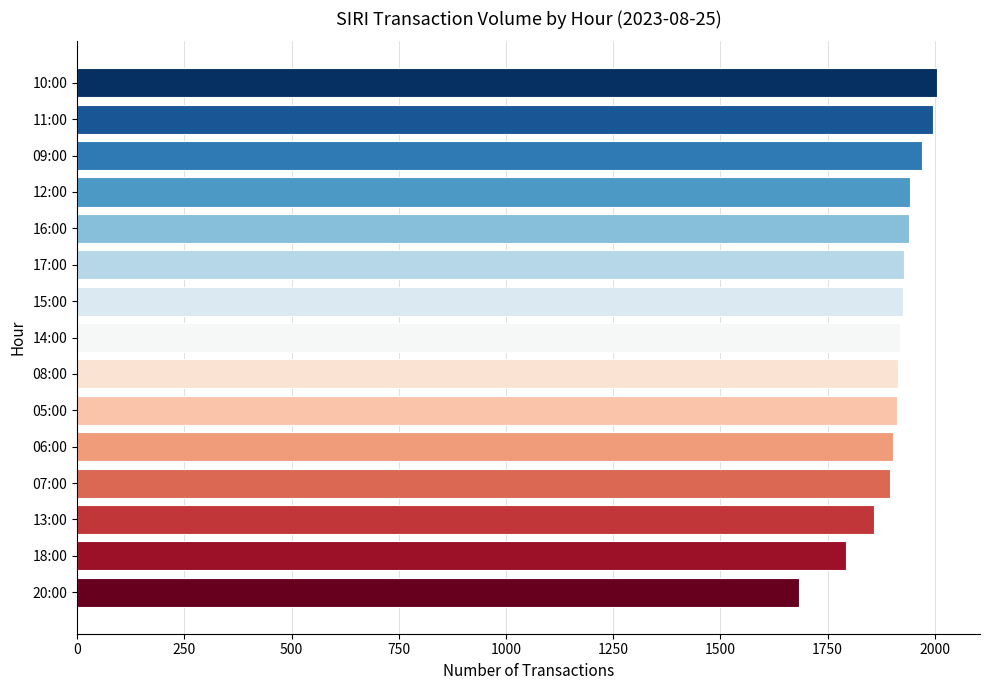

The value at 07:00 is 1895. True or false?

True